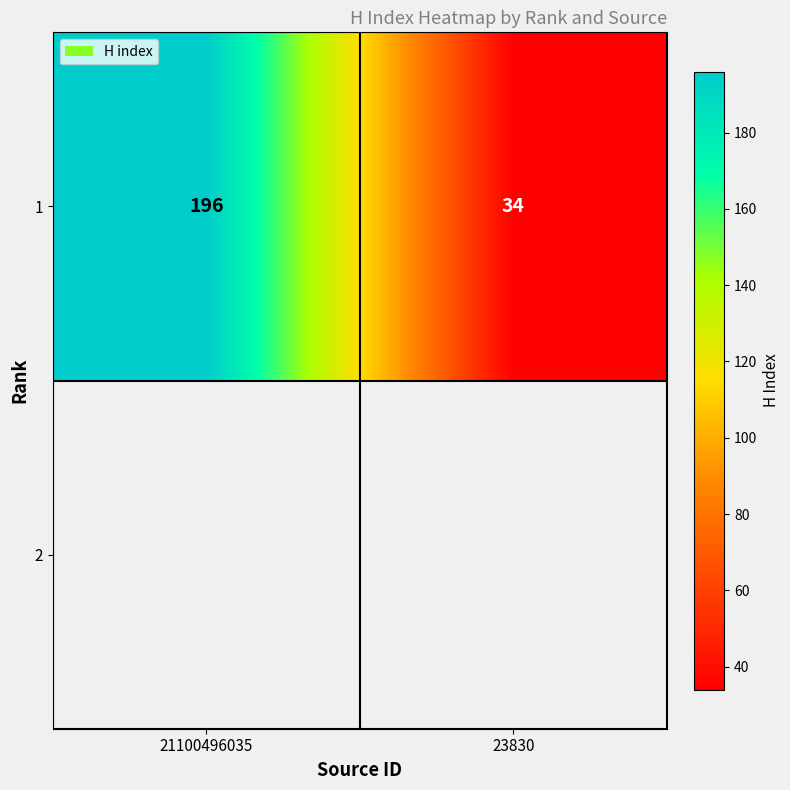

Which label corresponds to the smallest value in the chart?

23830